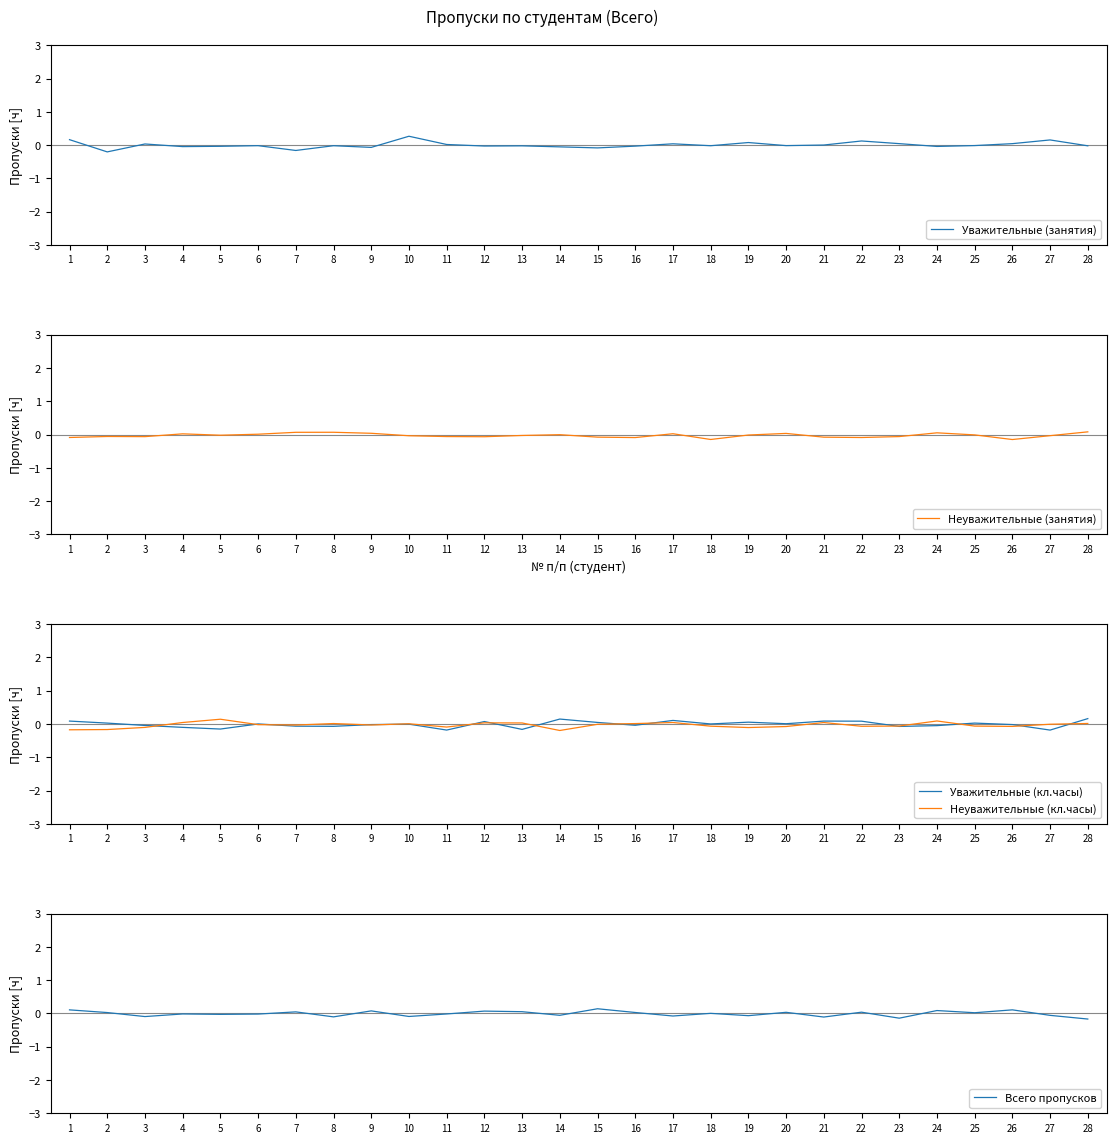

Between which two adjacent categories do Неуважительные (занятия) and Неуважительные (кл.часы) first intersect?

3 and 4